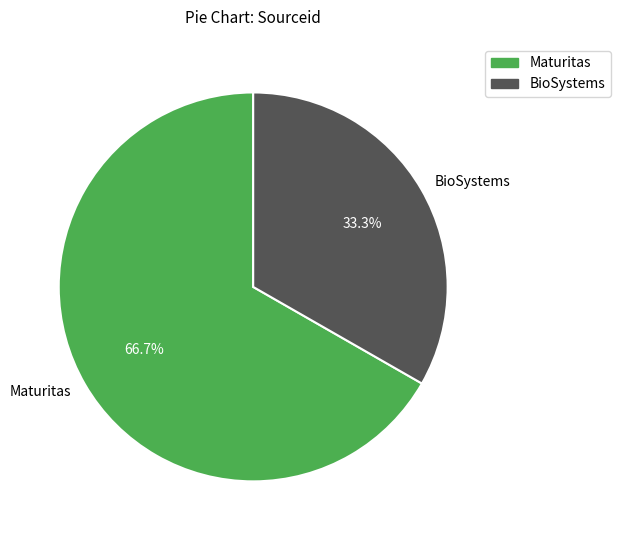

What percentage is the BioSystems slice, to the nearest percent?

33%